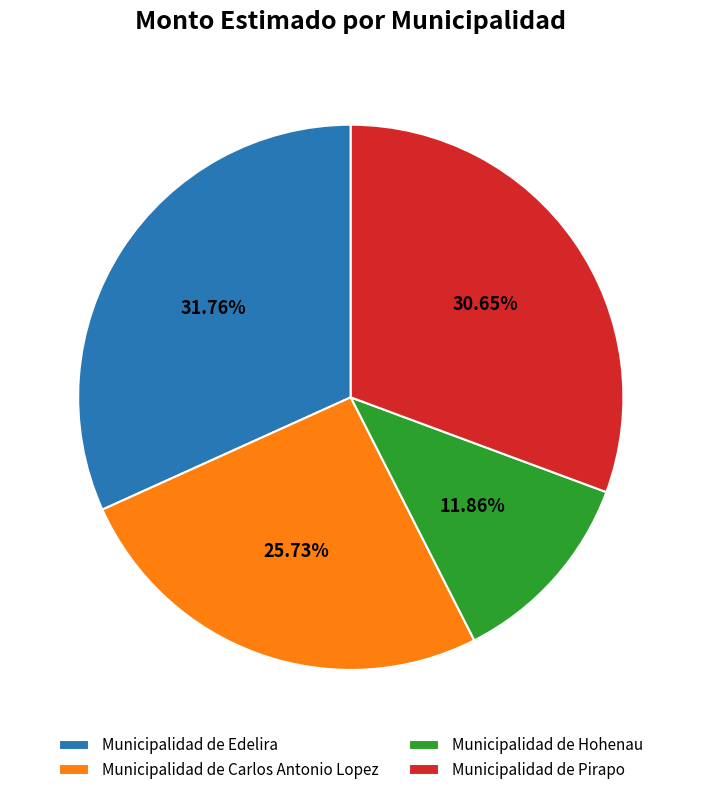

Approximately how many times larger is the value at Municipalidad de Edelira compared to Municipalidad de Carlos Antonio Lopez?

1.2